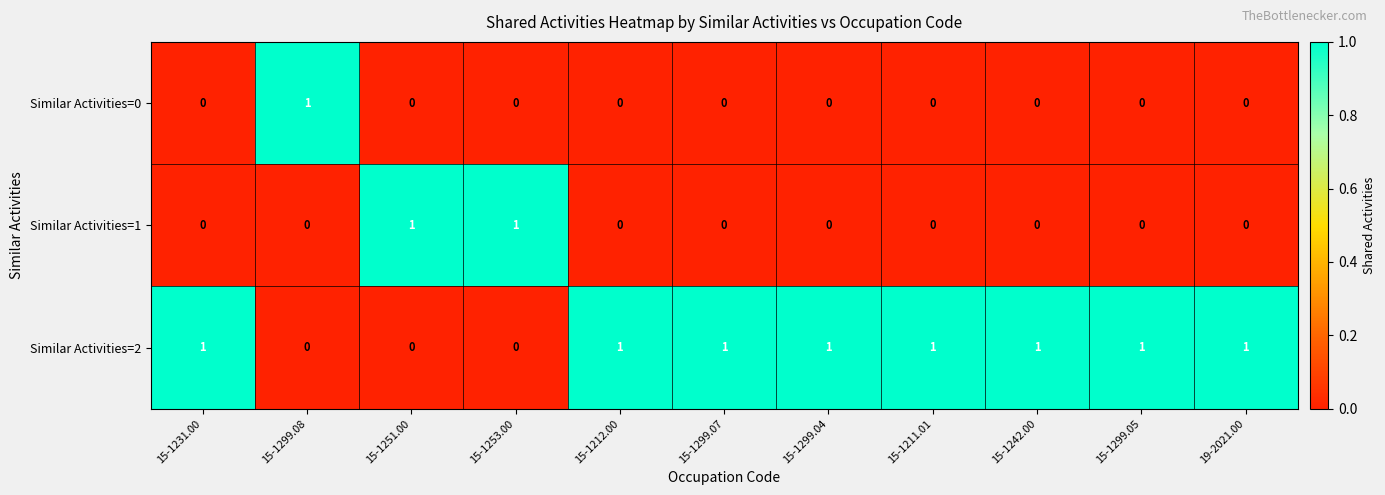

How many Similar Activities=2 values are between 0 and 1?

11